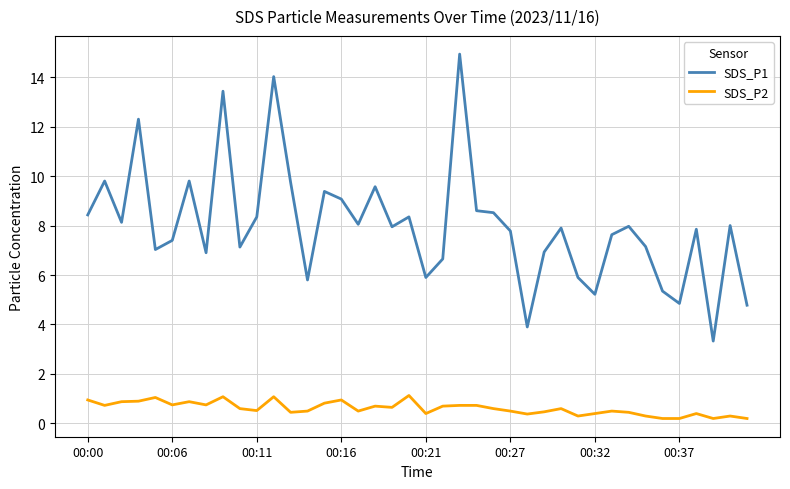

Which series has the largest total across all categories?

SDS_P1